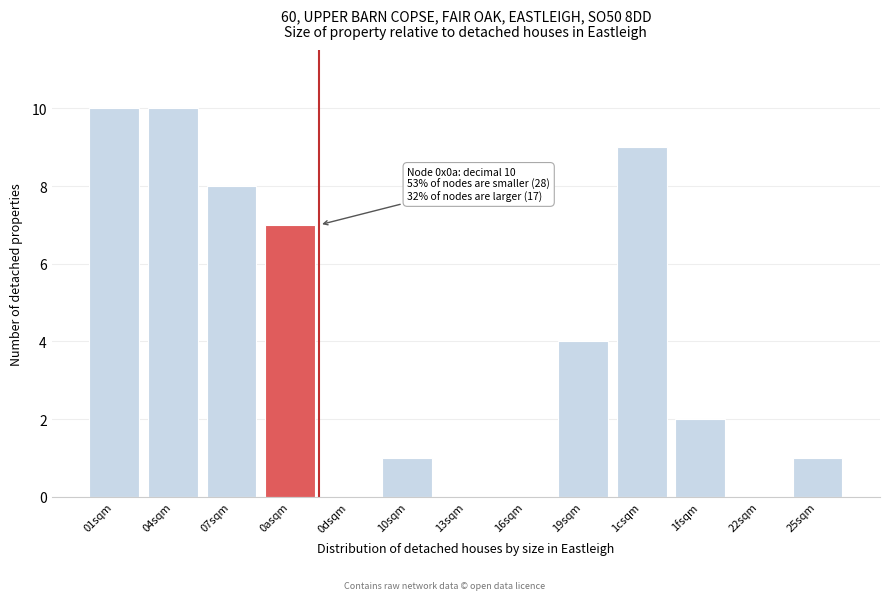

Reading left to right, what are all the values shown in this chart?

01sqm=10	04sqm=10	07sqm=8	0asqm=7	0dsqm=0	10sqm=1	13sqm=0	16sqm=0	19sqm=4	1csqm=9	1fsqm=2	22sqm=0	25sqm=1